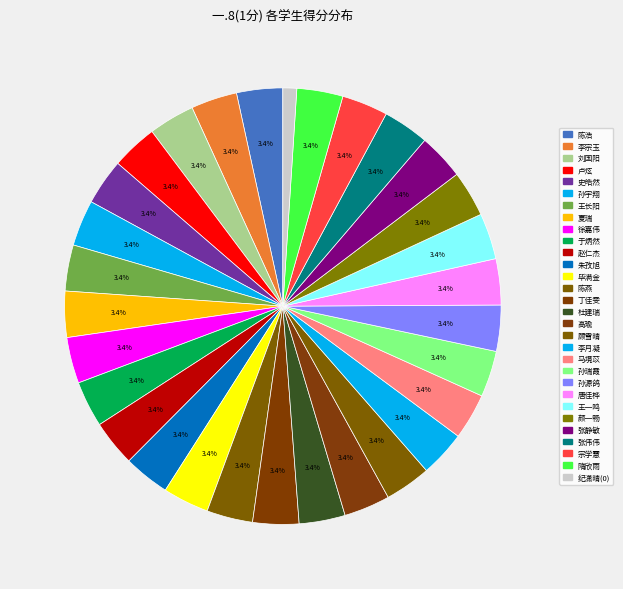

To the nearest percent, what percentage of the pie is 张静敏?

3%